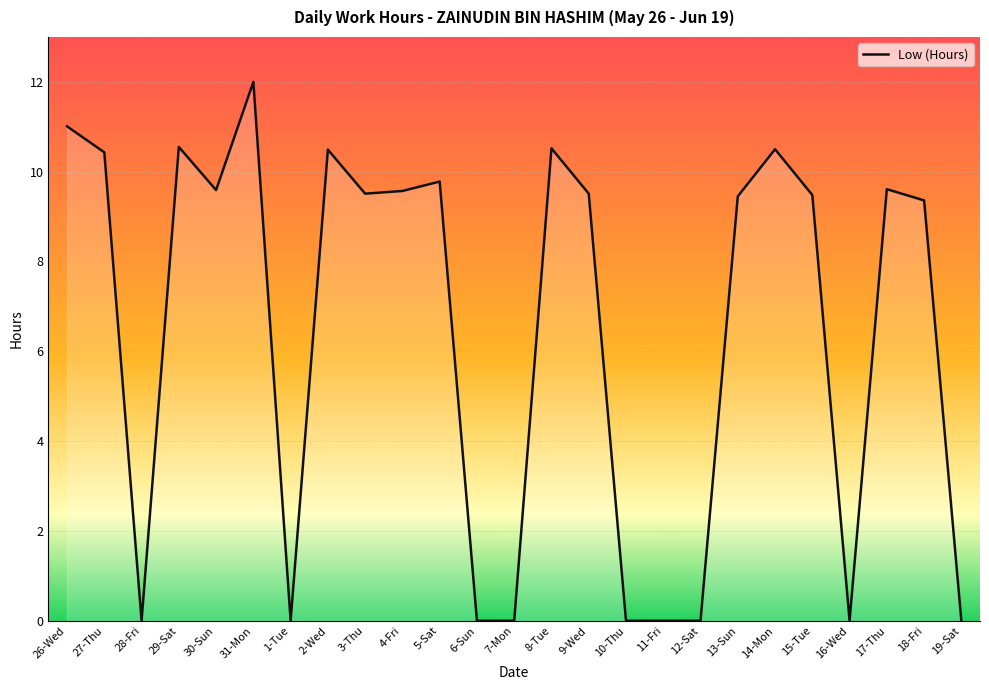

What is the average value?

6.5